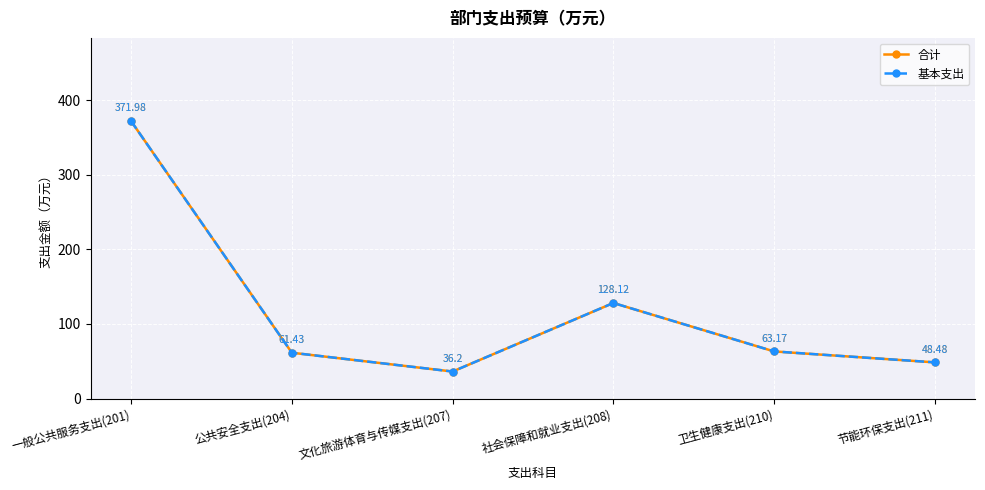

What is the minimum value for 合计?

36.2